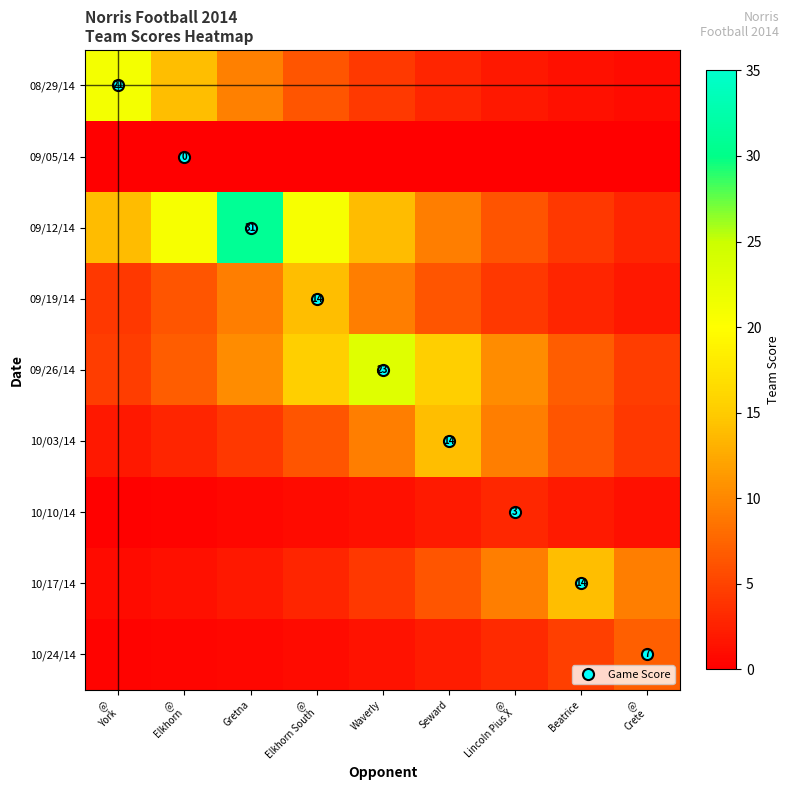

How many values in the 08/29/14 series exceed 4?

5